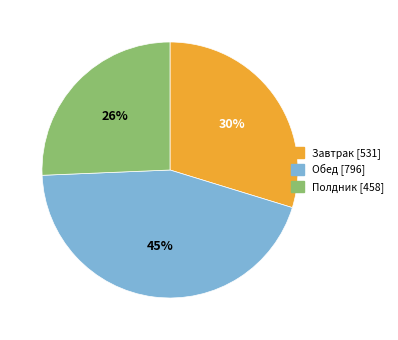

To the nearest percent, what is the combined percentage of Полдник and Завтрак?

55%